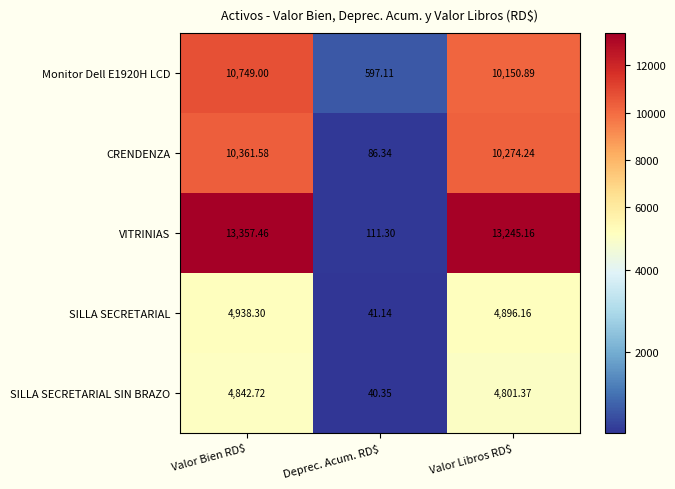

At which label is VITRINIAS closest to 6734?

Valor Libros RD$